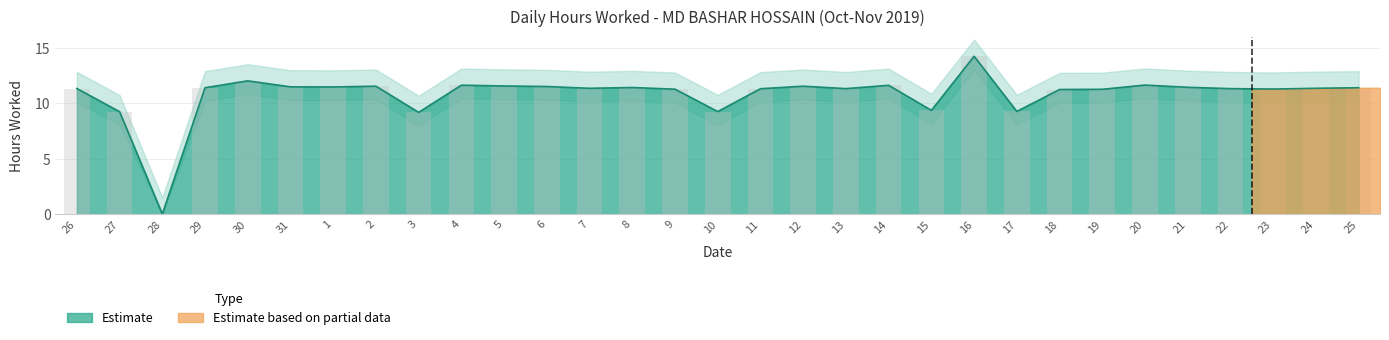

Reading left to right, list all the values displayed in this chart.

11.3	9.2	0.0	11.4	12.0	11.5	11.5	11.5	9.2	11.6	11.6	11.5	11.3	11.4	11.3	9.2	11.3	11.5	11.3	11.6	9.4	14.2	9.3	11.2	11.3	11.6	11.4	11.3	11.3	11.3	11.4